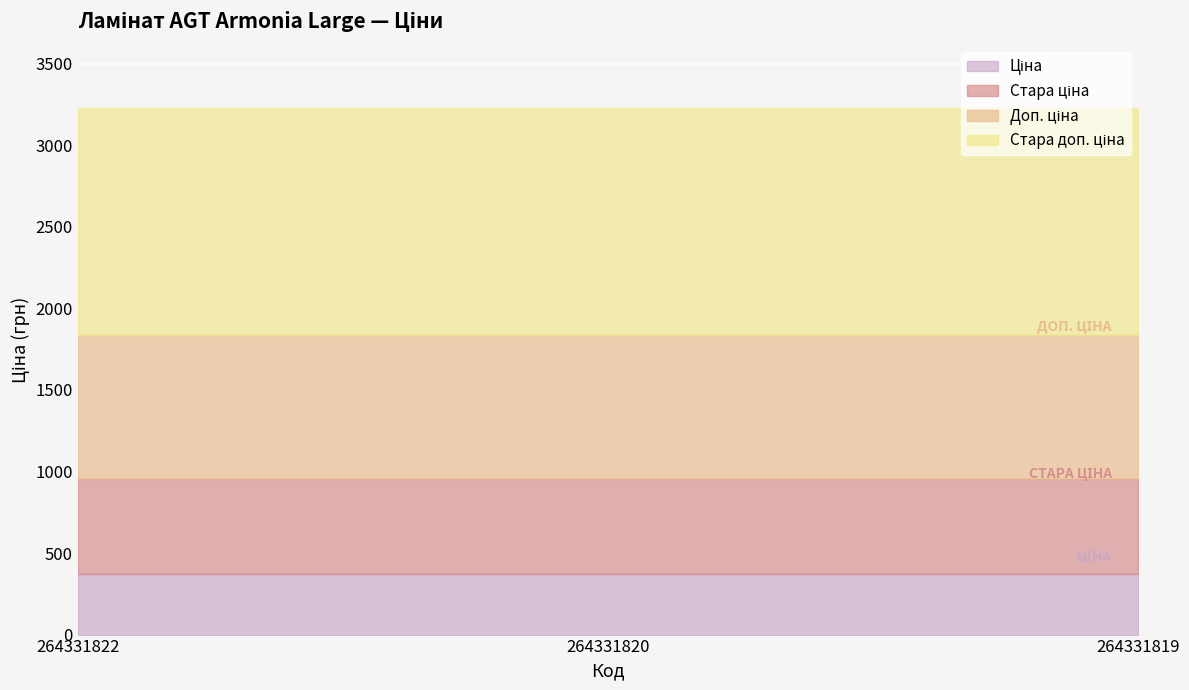

What is the maximum value shown in the chart?

1389.5